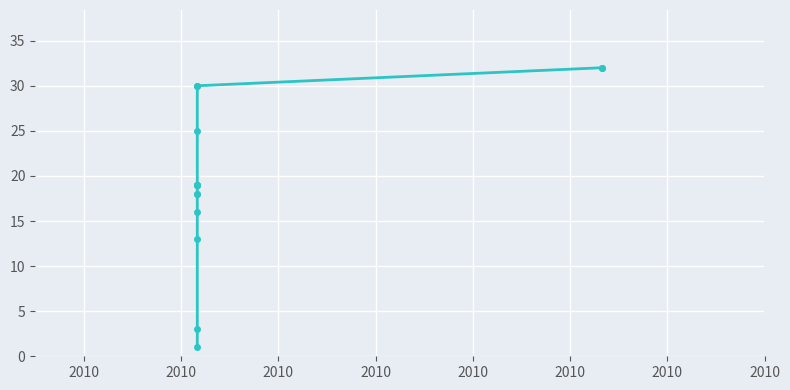

True or false: there are more than 1 points higher than both neighbors.

False